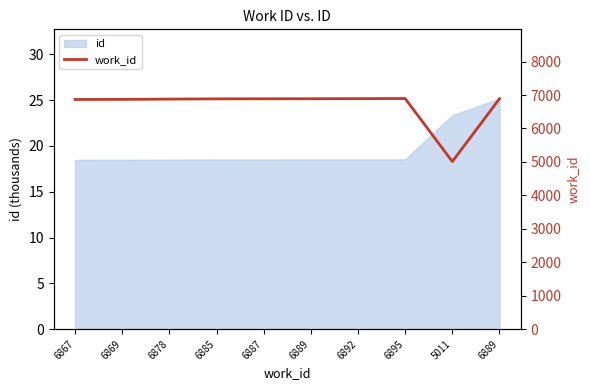

Rank the categories by value from highest to lowest.

6895, 6892, 6889, 6889, 6887, 6885, 6878, 6869, 6867, 5011